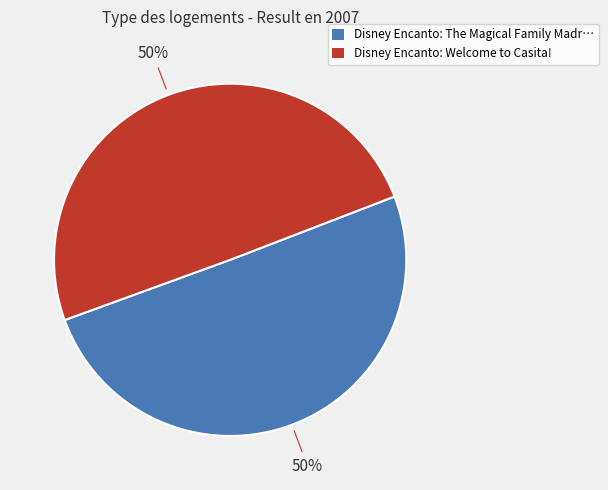

To the nearest percent, what is the average slice percentage?

50%